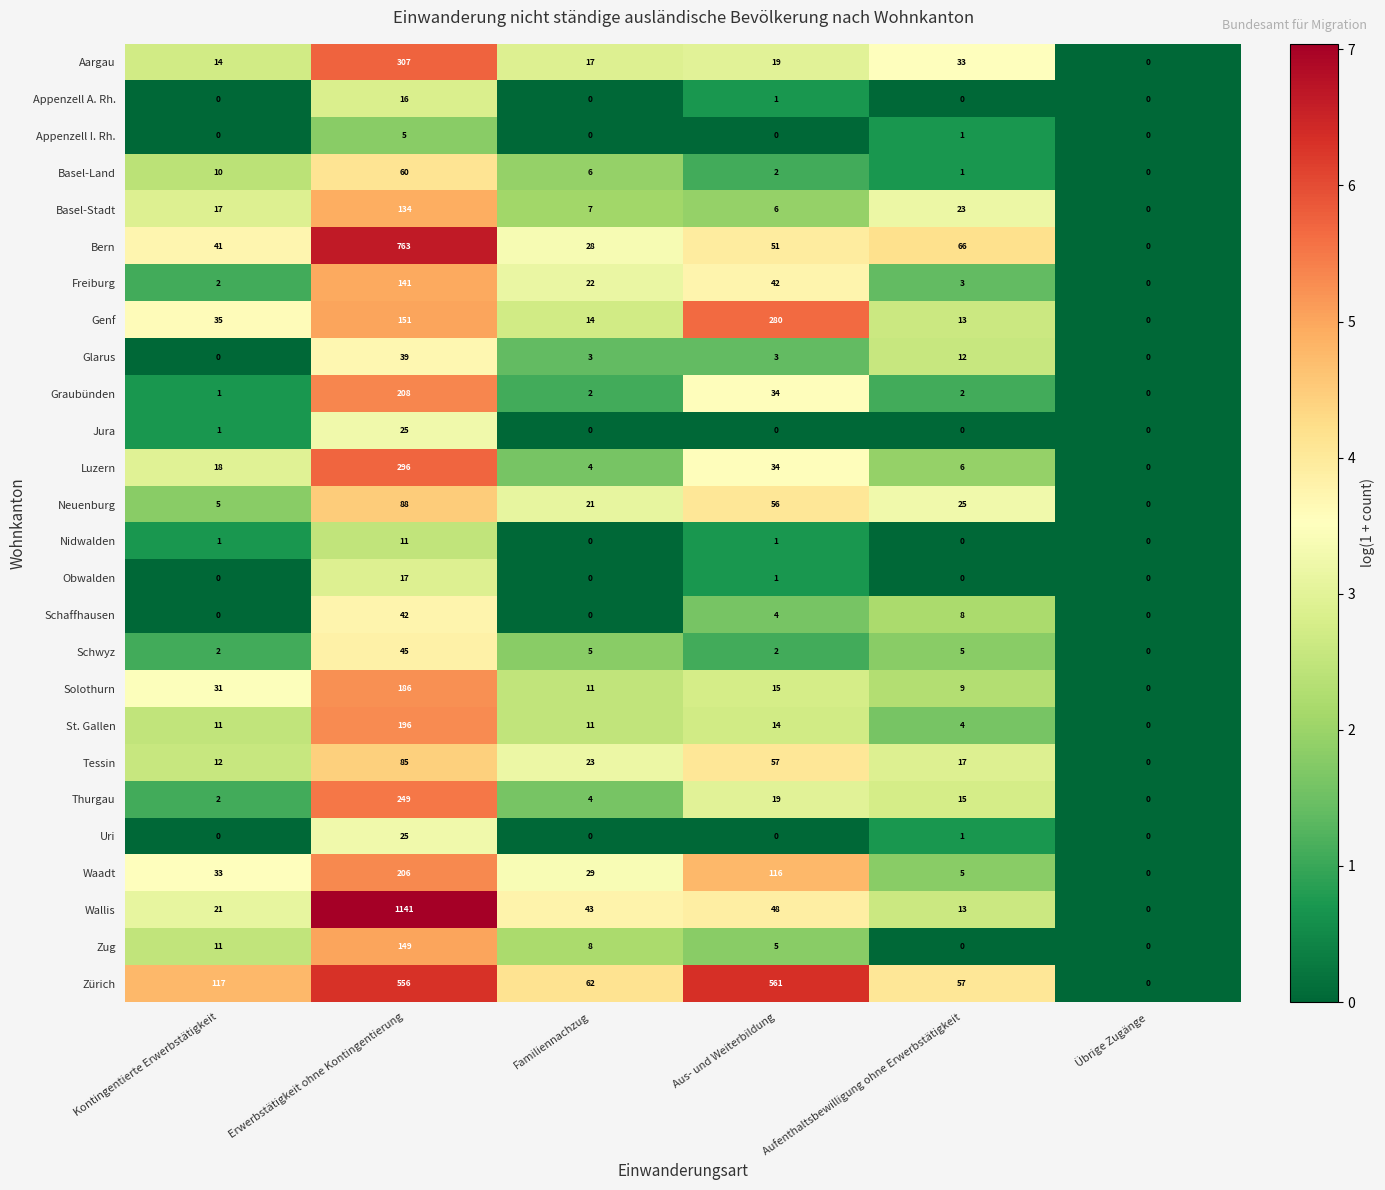

What is the difference between the Bern values at Aus- und Weiterbildung and Familiennachzug?

23